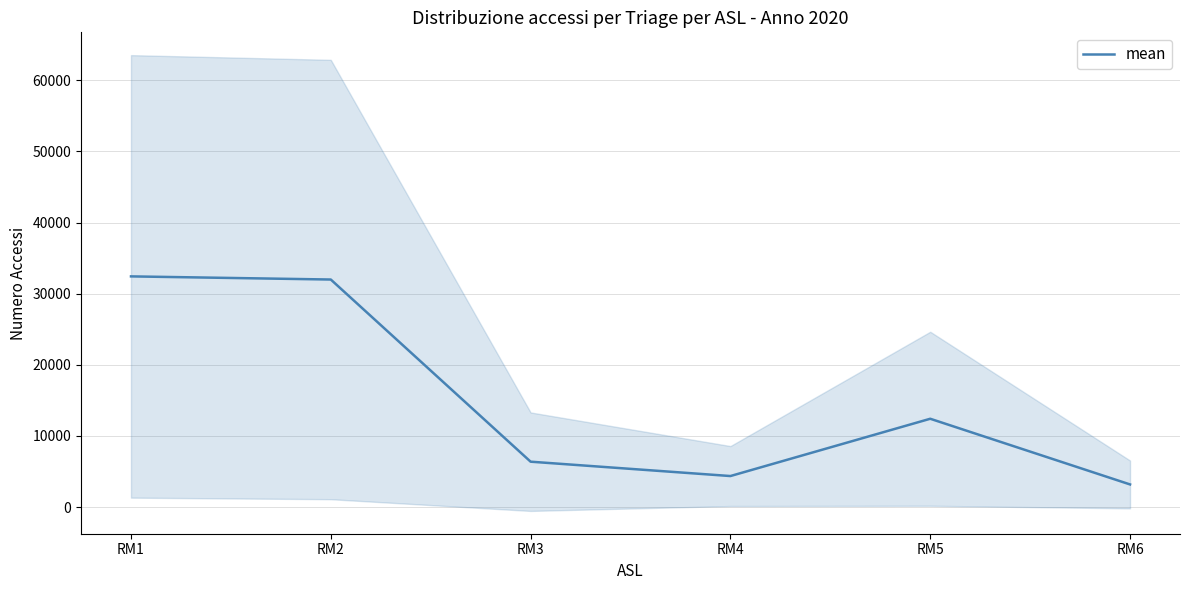

What is the greatest value displayed?

32431.5